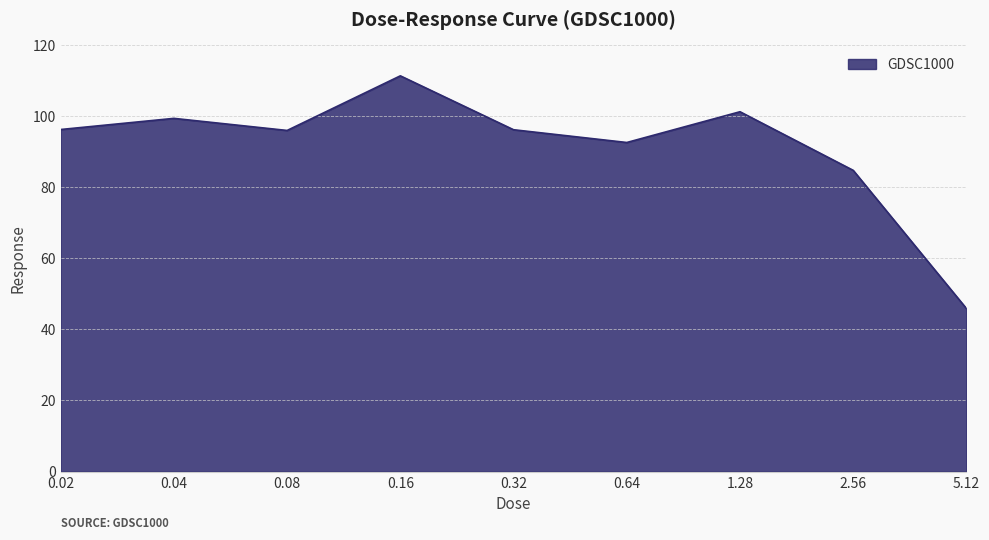

What is the change in value from 0.02 to 0.64?

-3.7